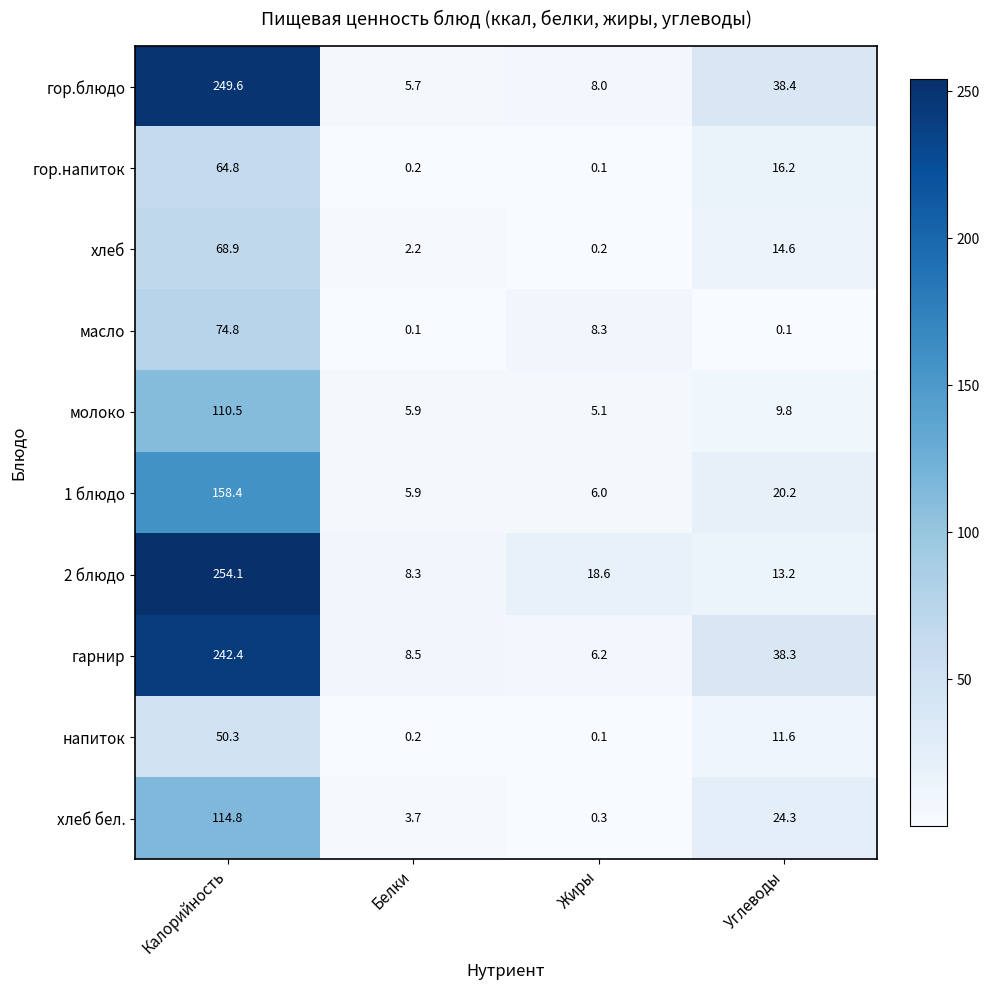

Count the number of categories in the chart.

4